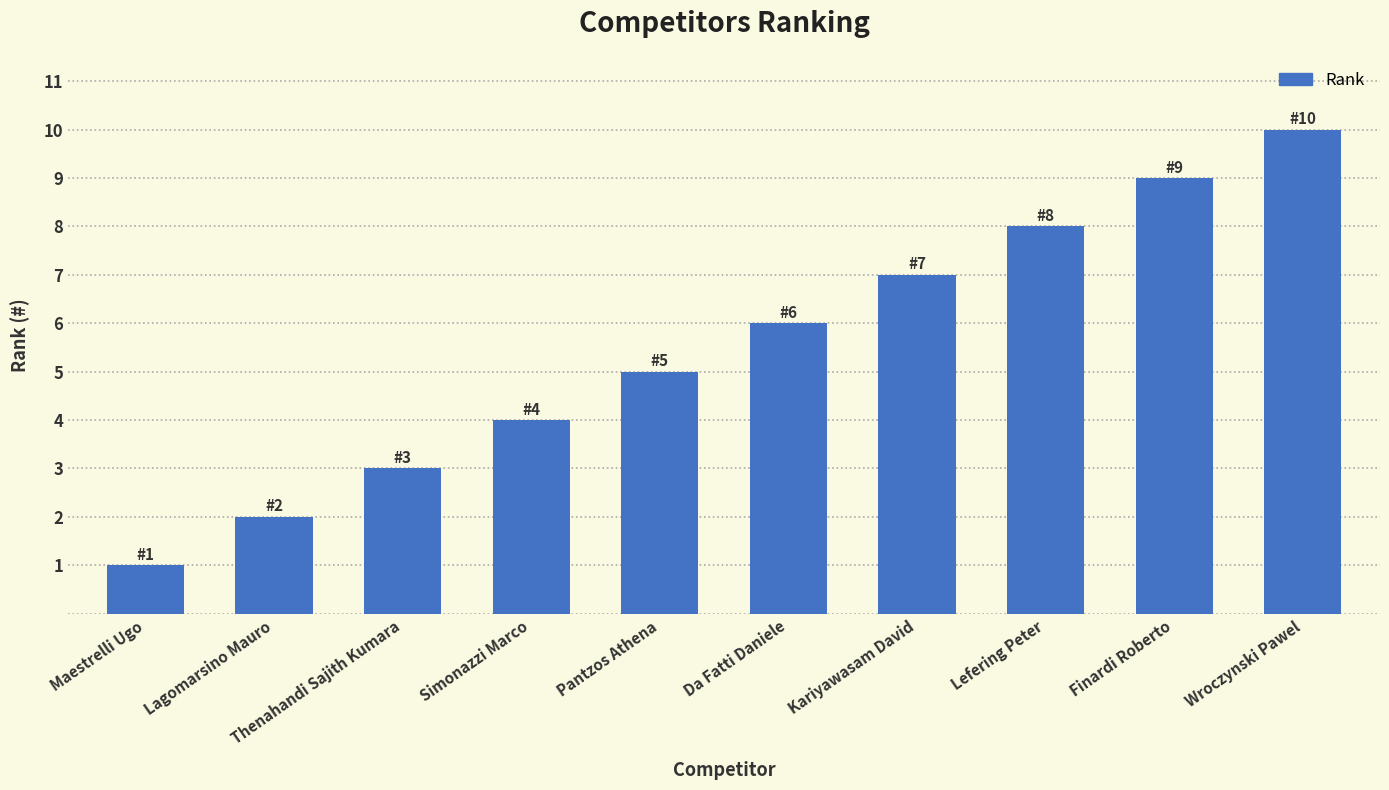

What is the approximate value at Kariyawasam David?

7